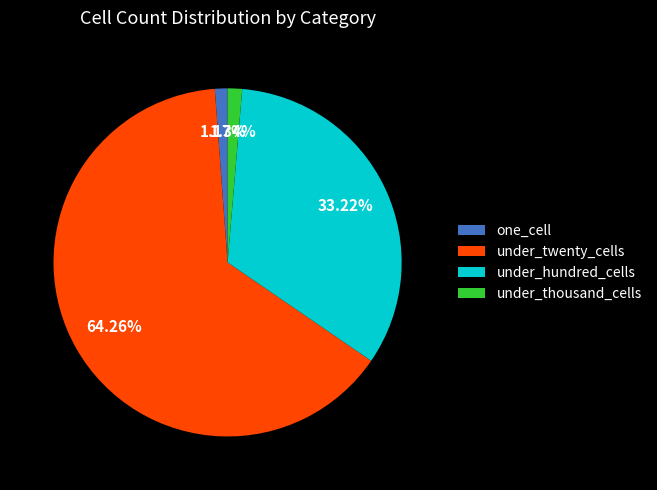

How many slices are in this pie chart?

4